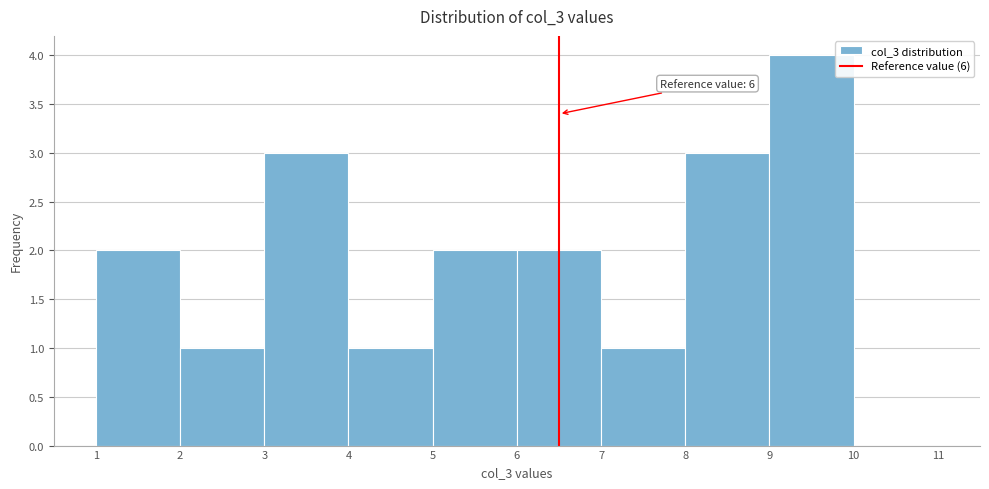

Reading left to right, transcribe all the data shown in this chart.

1=2	2=1	3=3	4=1	5=2	6=2	7=1	8=3	9=4	10=0